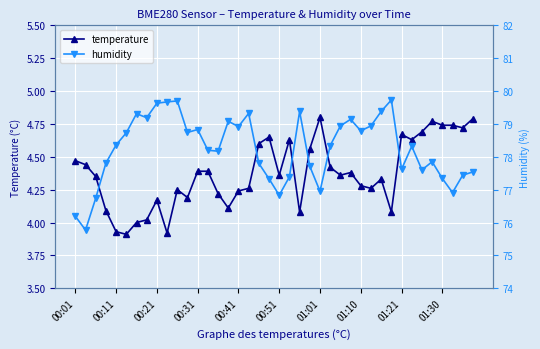

Reading left to right, transcribe all the data shown in this chart.

temperature: 4.5	4.4	4.3	4.1	3.9	3.9	4.0	4.0	4.2	3.9	4.2	4.2	4.4	4.4	4.2	4.1	4.2	4.3	4.6	4.7	4.4	4.6	4.1	4.6	4.8	4.4	4.4	4.4	4.3	4.3	4.3	4.1	4.7	4.6	4.7	4.8	4.7	4.7	4.7	4.8
humidity: 76.2	75.8	76.7	77.8	78.4	78.7	79.3	79.2	79.6	79.7	79.7	78.7	78.8	78.2	78.2	79.1	78.9	79.3	77.8	77.3	76.8	77.4	79.4	77.7	77.0	78.3	78.9	79.1	78.8	78.9	79.4	79.7	77.6	78.3	77.6	77.8	77.3	76.9	77.4	77.5